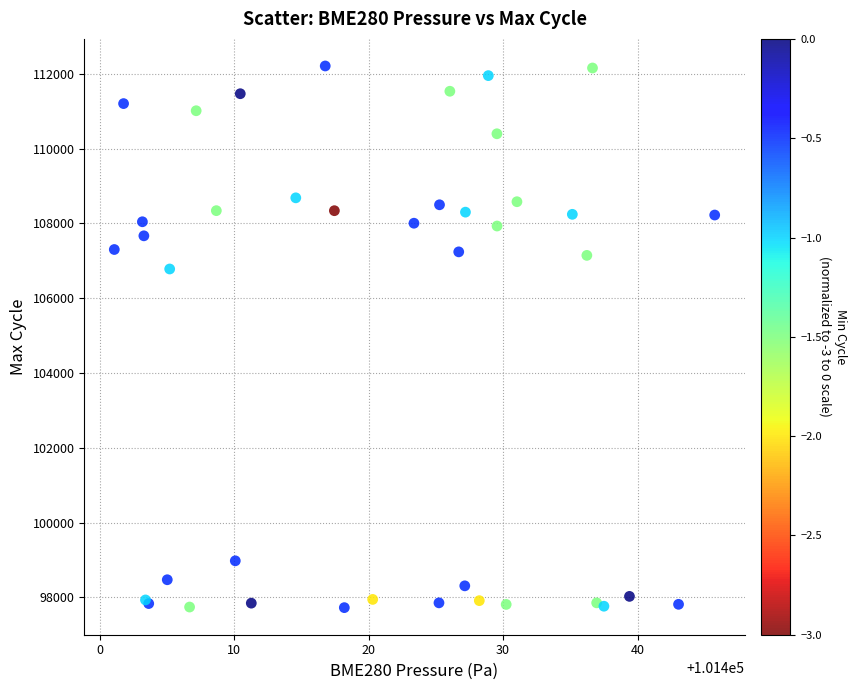

What Y value in the scatter plot is closest to 104966?

106780